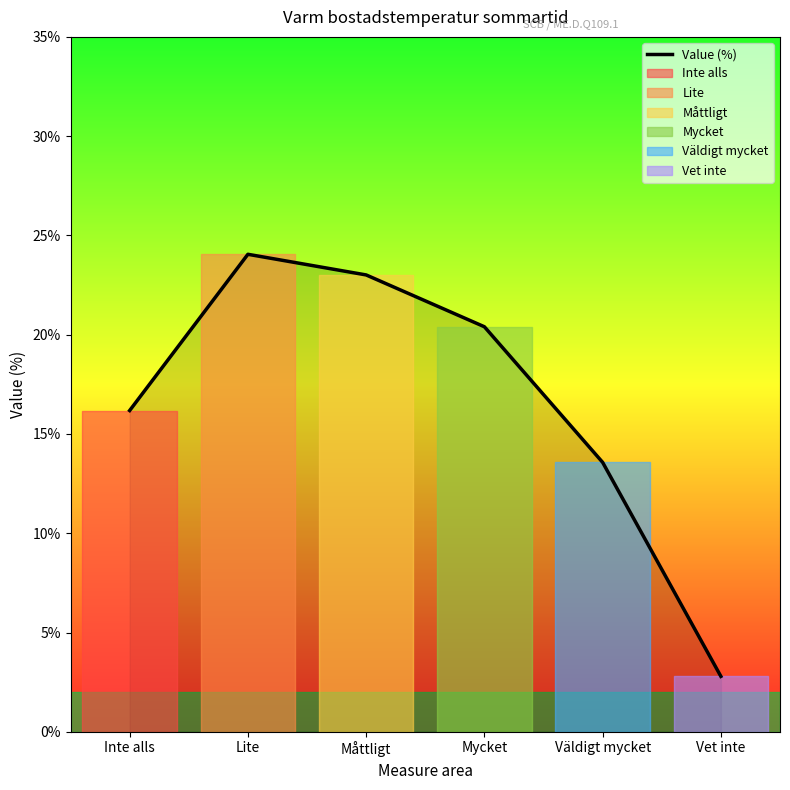

What is the sum of the values at Inte alls and Vet inte?

19.0